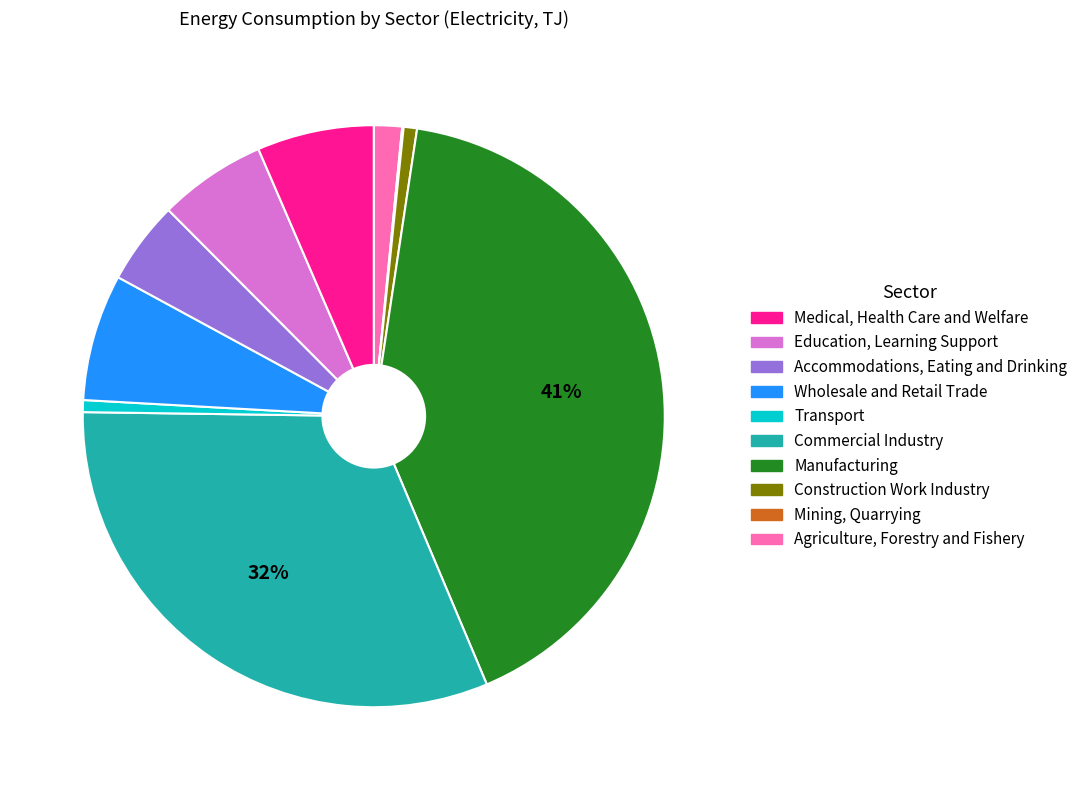

Is there any slice that represents more than half of the pie?

No